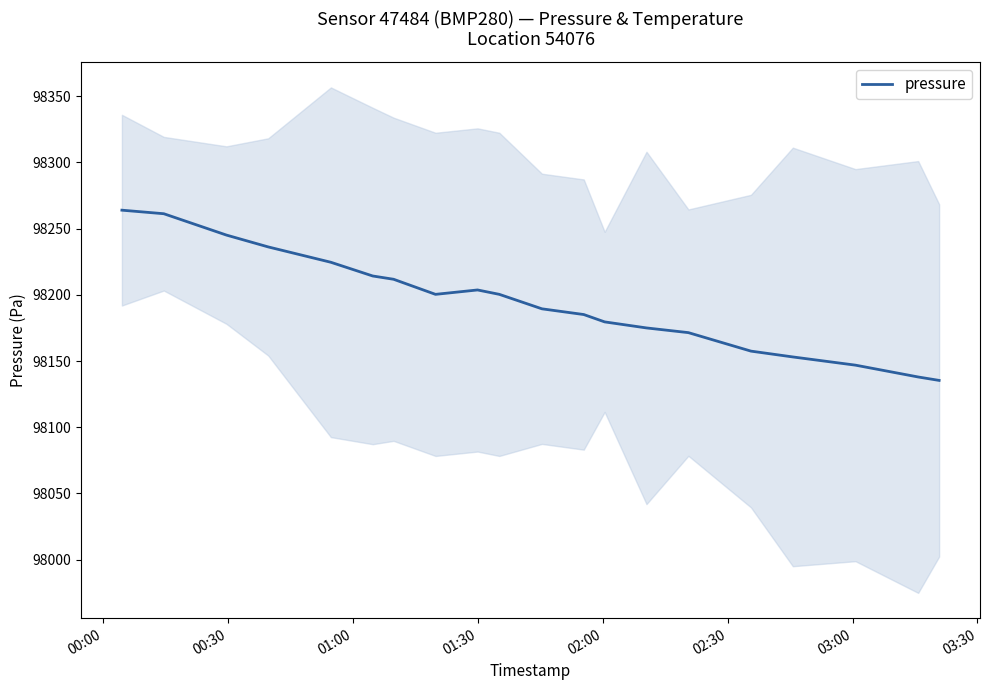

The chart shows a value of 98263.9 at 00:00. True or false?

True